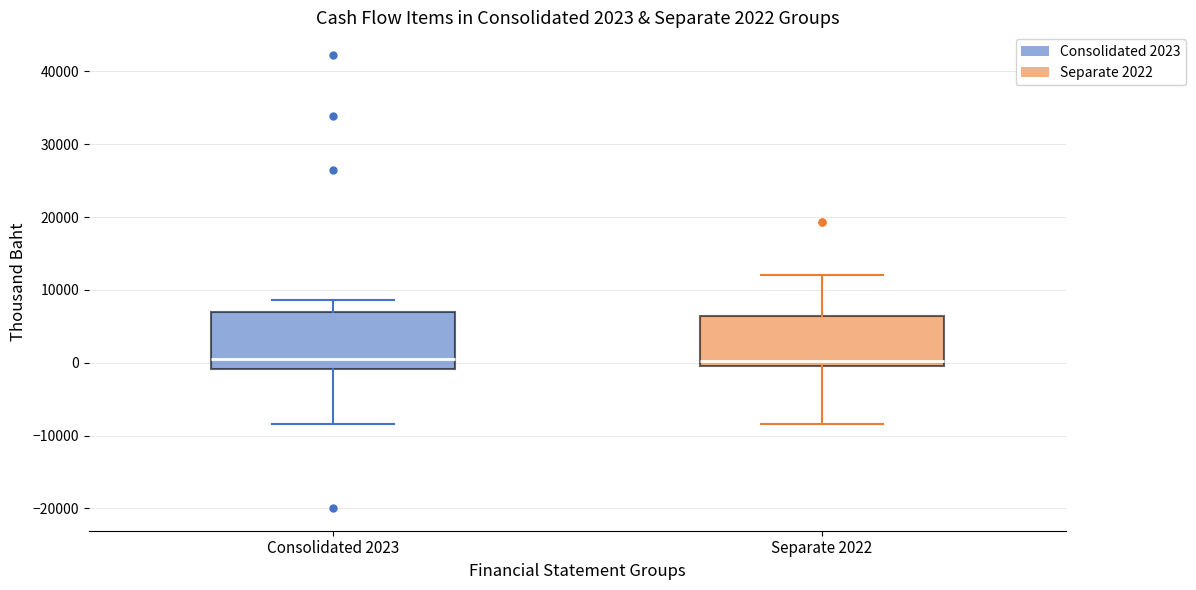

Comparing the boxes themselves (not the whiskers), which one is the tallest?

Consolidated 2023